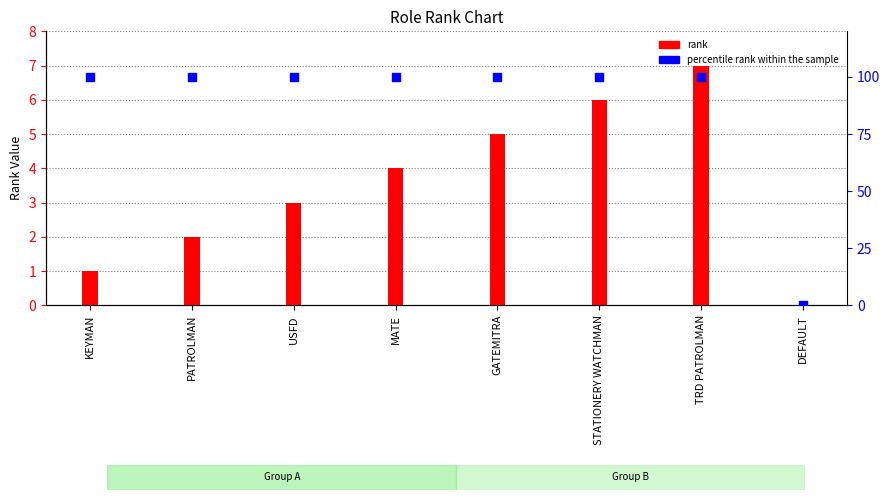

At how many categories does at least one series exceed 48?

7